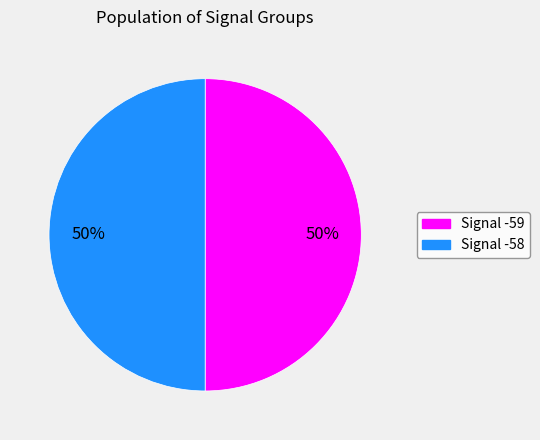

To the nearest percent, what is the average slice percentage?

50%